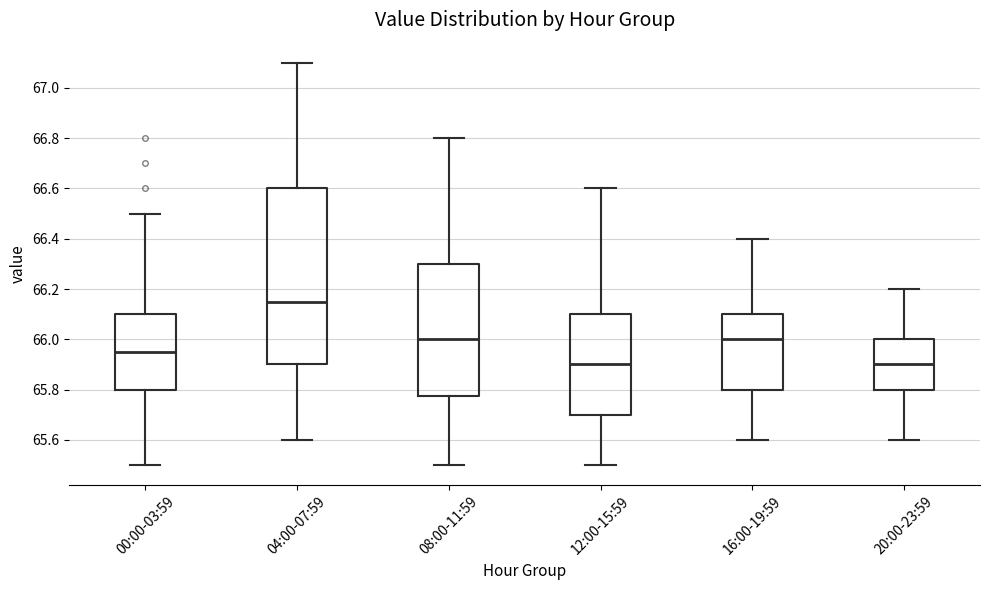

Reading left to right, transcribe this box plot: for each box, give where its median line is, the range the box spans, and where its two whiskers end, as read against the y-axis. The values are not printed on the chart, so give them approximately, as read against the axis.

00:00-03:59: median 65.96, box 65.80 to 66.10, whiskers 65.50 to 66.50
04:00-07:59: median 66.16, box 65.90 to 66.60, whiskers 65.60 to 67.10
08:00-11:59: median 66.00, box 65.78 to 66.30, whiskers 65.50 to 66.80
12:00-15:59: median 65.90, box 65.70 to 66.10, whiskers 65.50 to 66.60
16:00-19:59: median 66.00, box 65.80 to 66.10, whiskers 65.60 to 66.40
20:00-23:59: median 65.90, box 65.80 to 66.00, whiskers 65.60 to 66.20